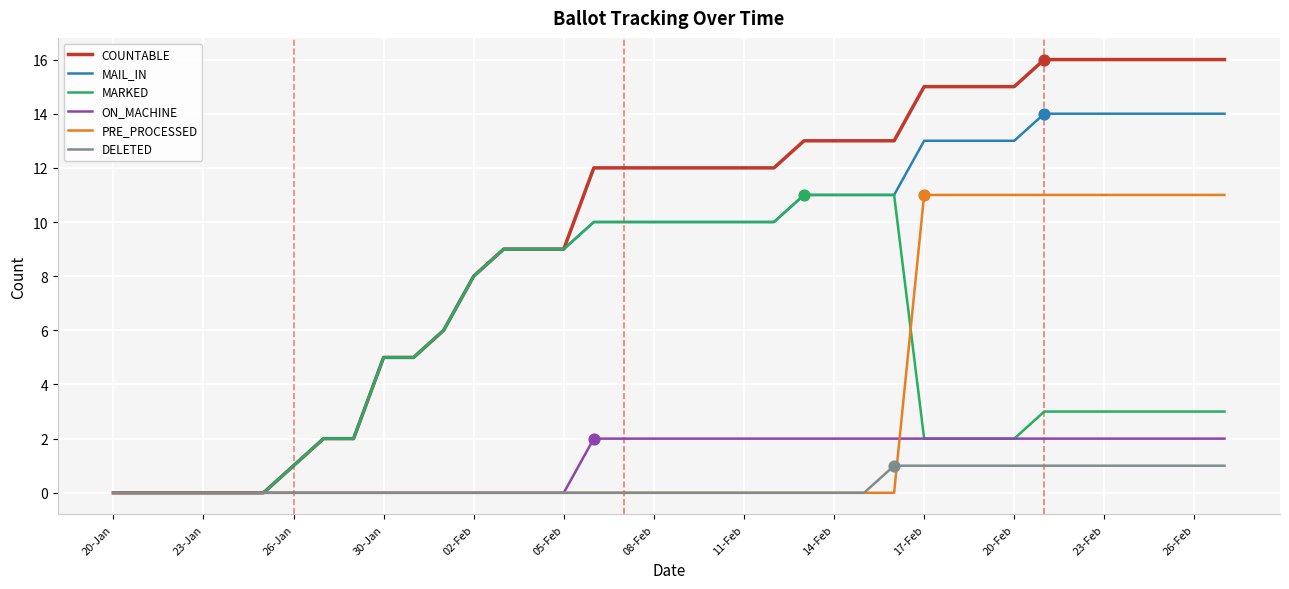

Which series has the widest spread of values?

COUNTABLE